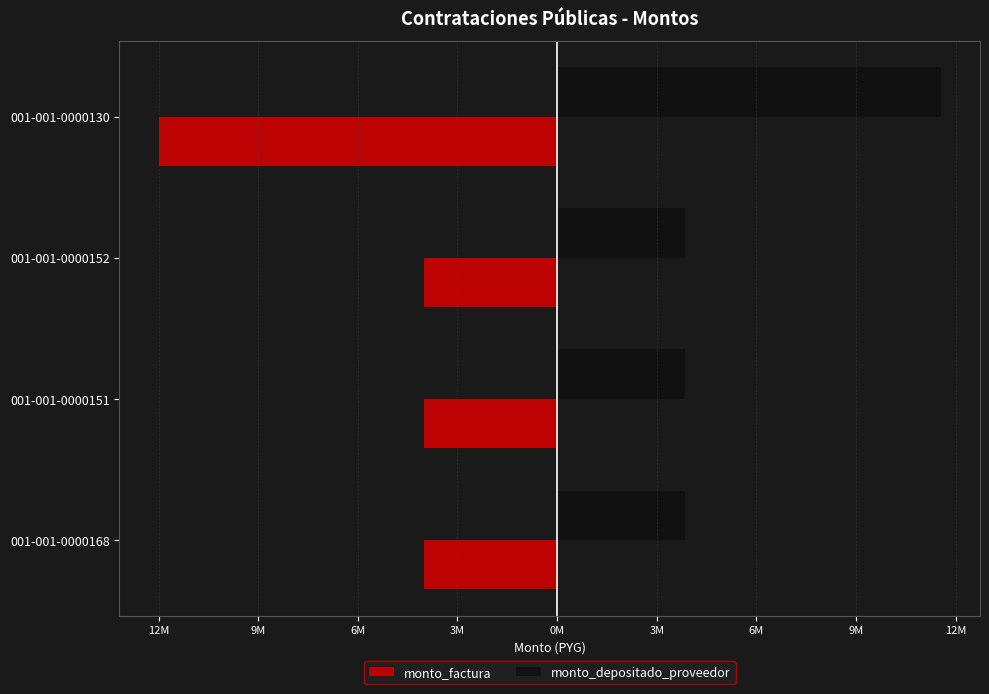

List the series in order of their peak value, highest first.

monto_depositado_proveedor, monto_factura